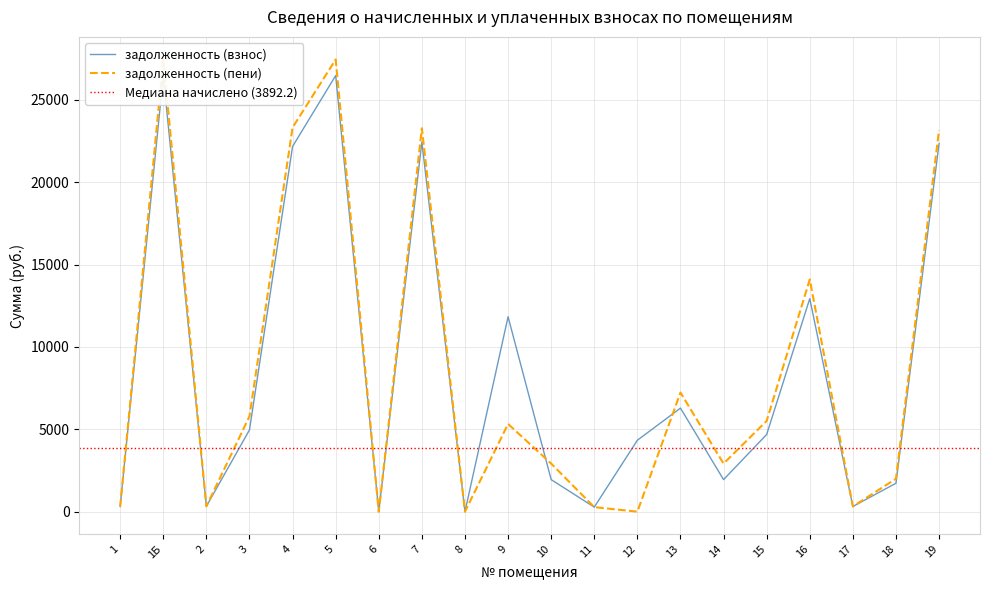

At which category does the chart reach its peak across all series?

1Б